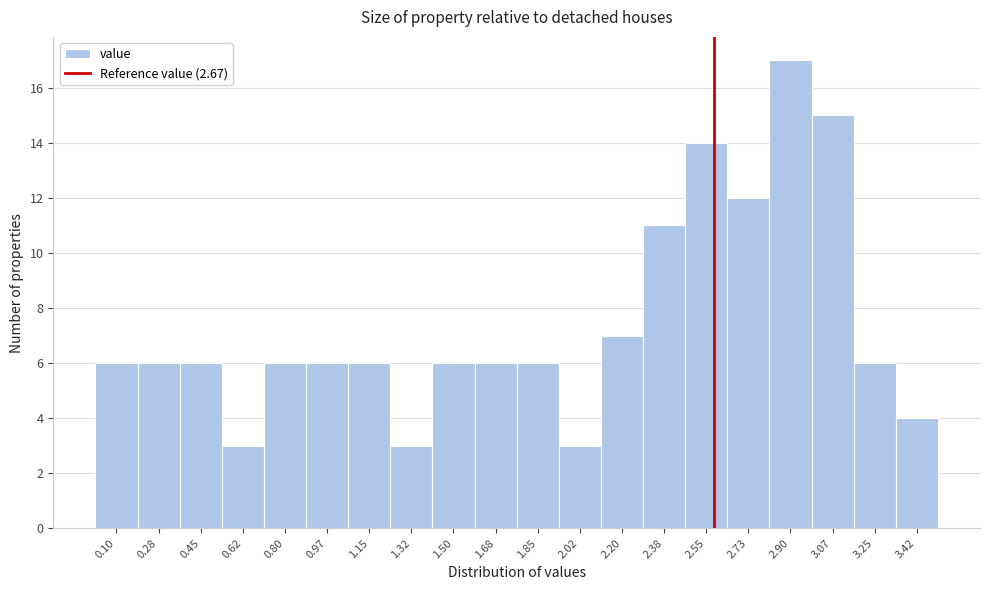

Reading left to right, list all the values displayed in this chart.

6	6	6	3	6	6	6	3	6	6	6	3	7	11	14	12	17	15	6	4